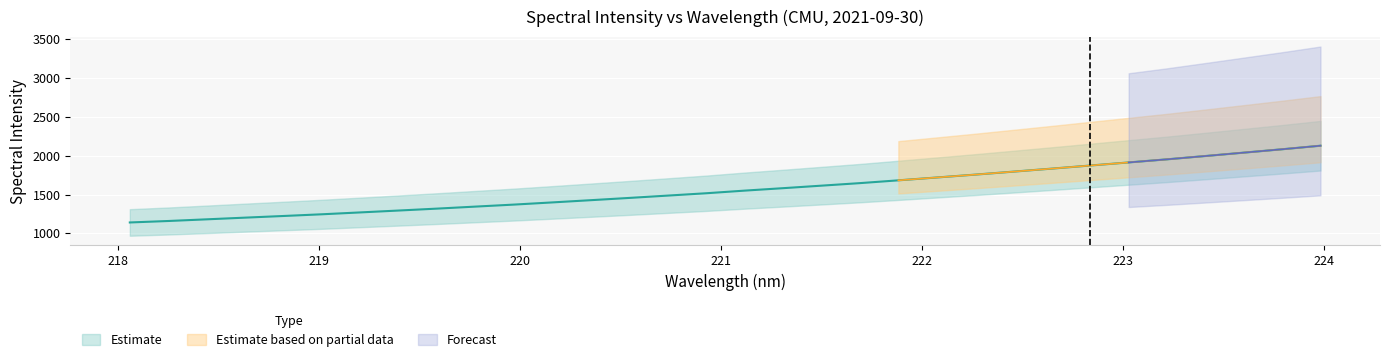

The chart shows a value of 1044.5 at 221.3083. True or false?

False